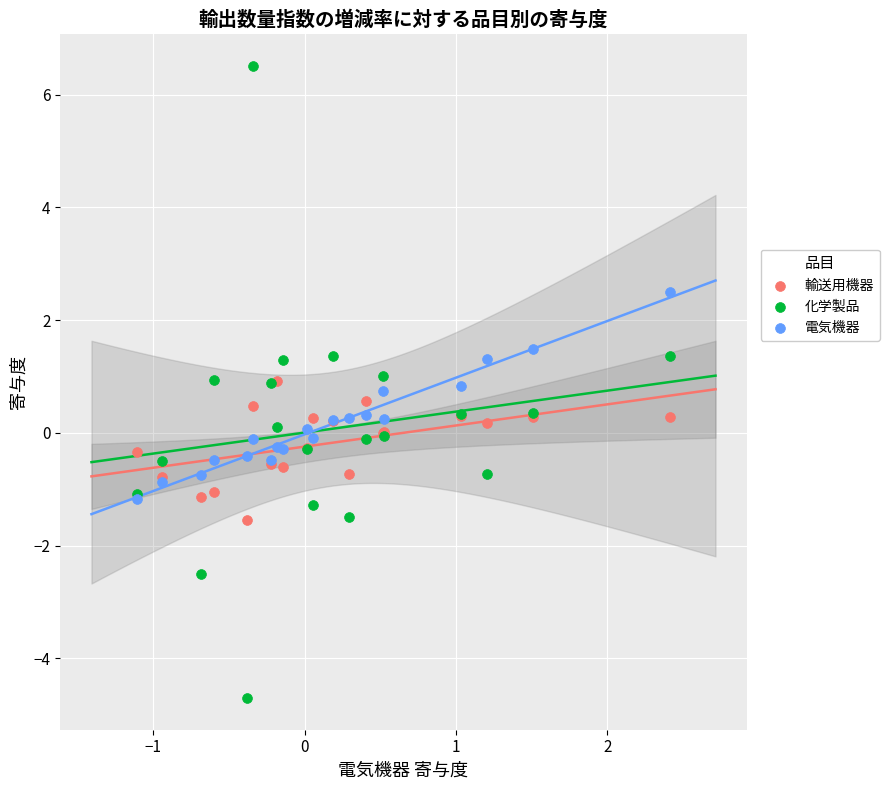

Which series has the largest Y range (max minus min)?

化学製品